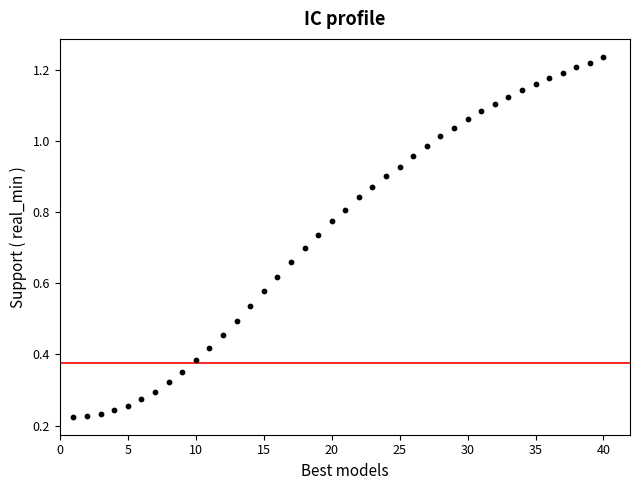

What is the range of X values (max minus min)?

39.0